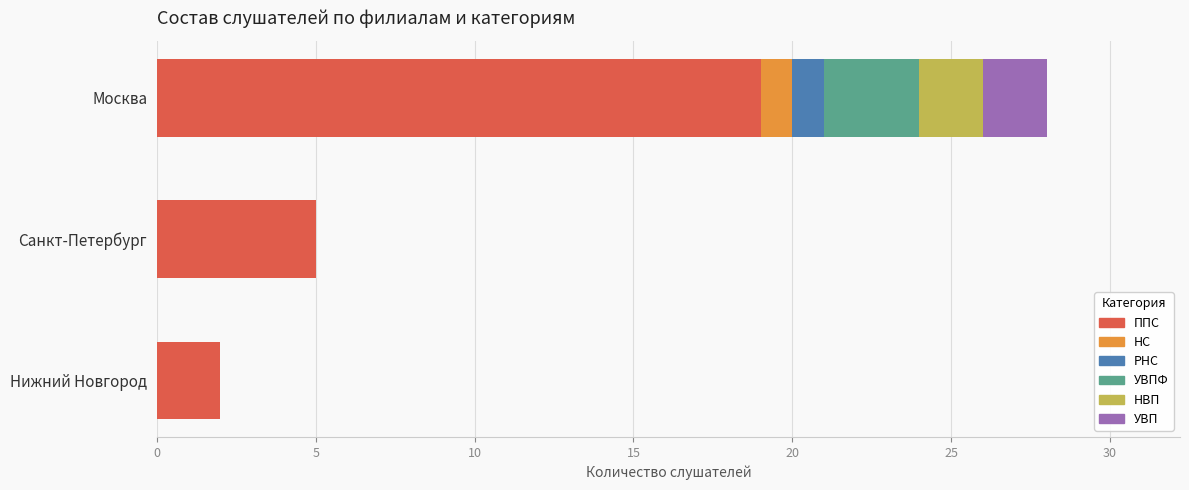

Count the number of categories in the chart.

3